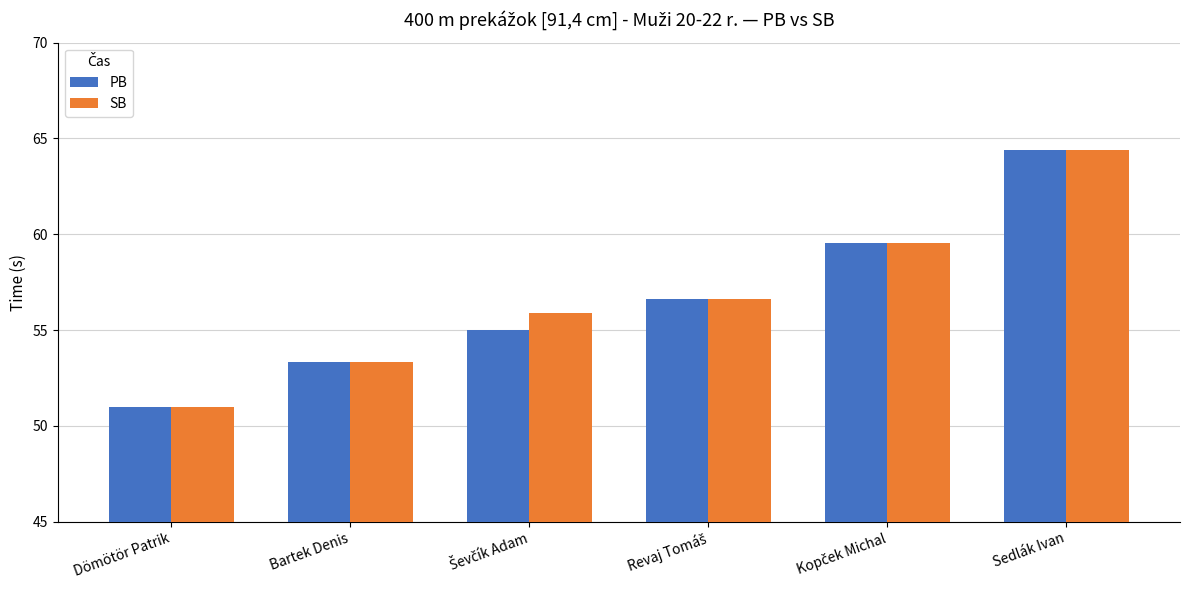

Is it true that PB equals 76.4 at Dömötör Patrik?

False